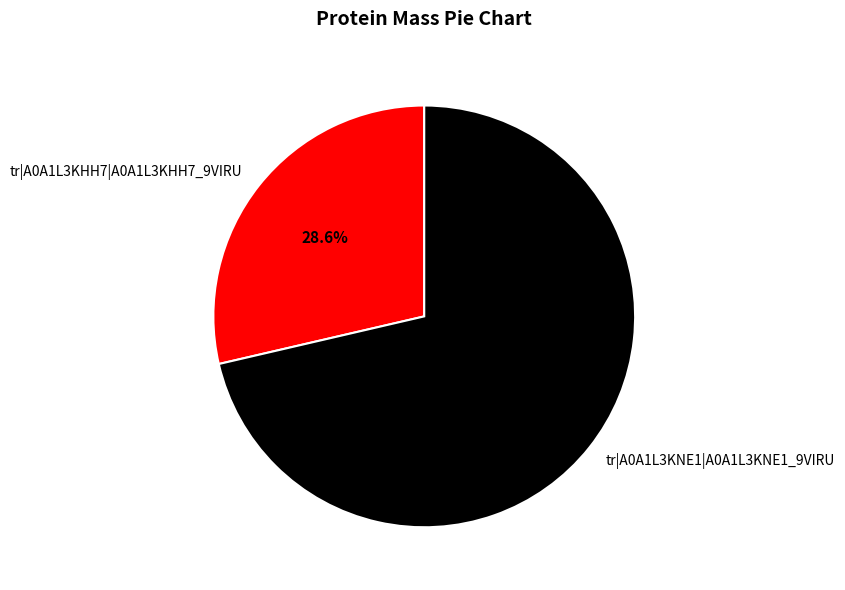

What percentage is the tr|A0A1L3KNE1|A0A1L3KNE1_9VIRU slice, to the nearest percent?

71%